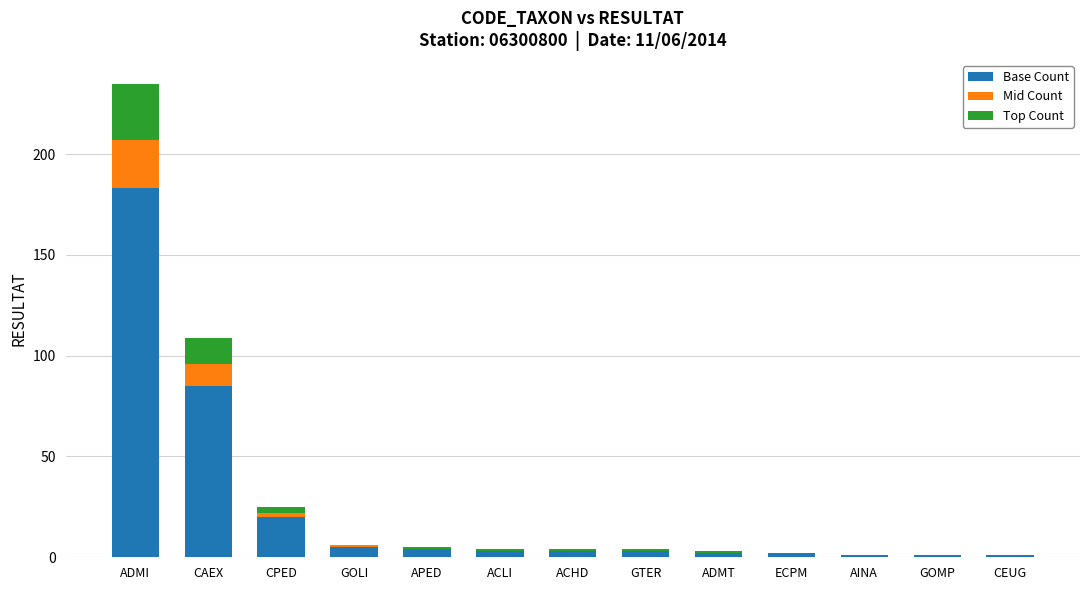

At which category is the sum across all series the highest?

ADMI